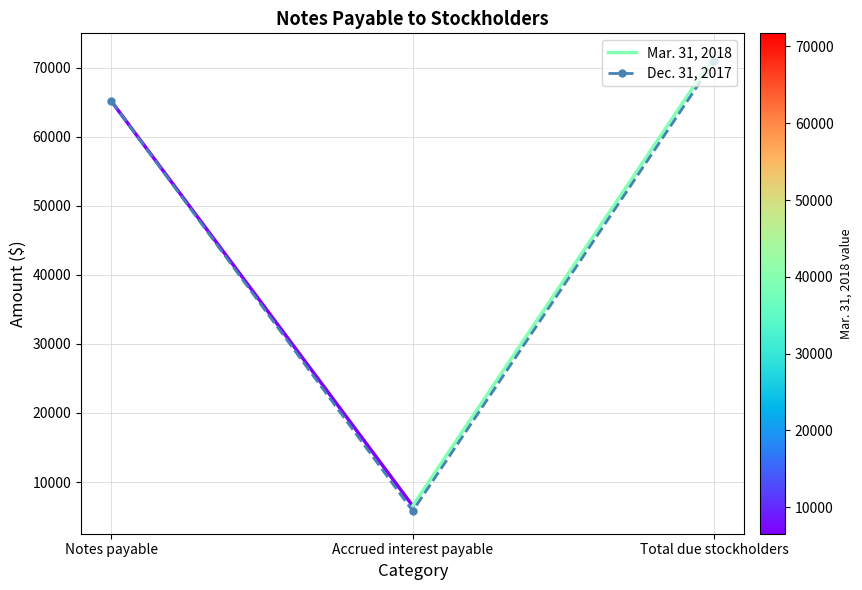

Rank the categories by value from lowest to highest.

Accrued interest payable, Notes payable, Total due stockholders